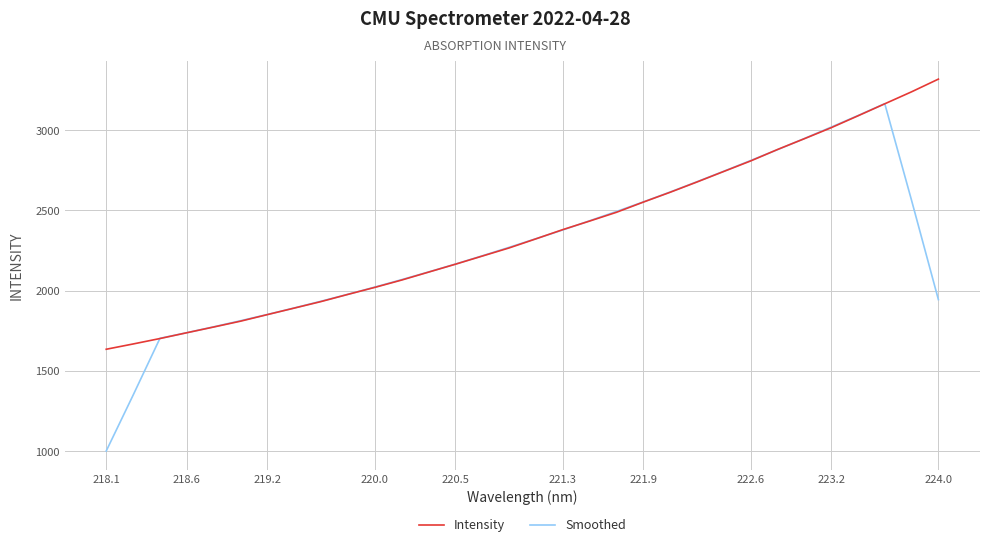

After their last crossing, which series has the higher values: Smoothed or Intensity?

Intensity